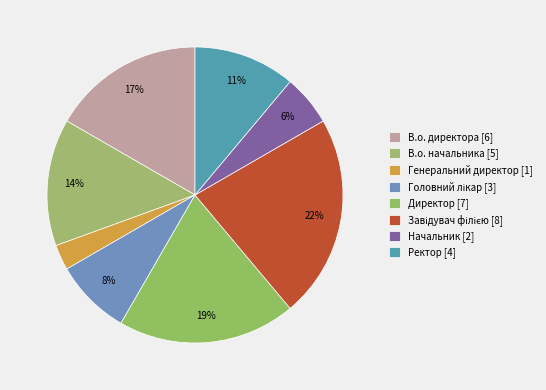

Is Завідувач філією the majority of the pie?

No